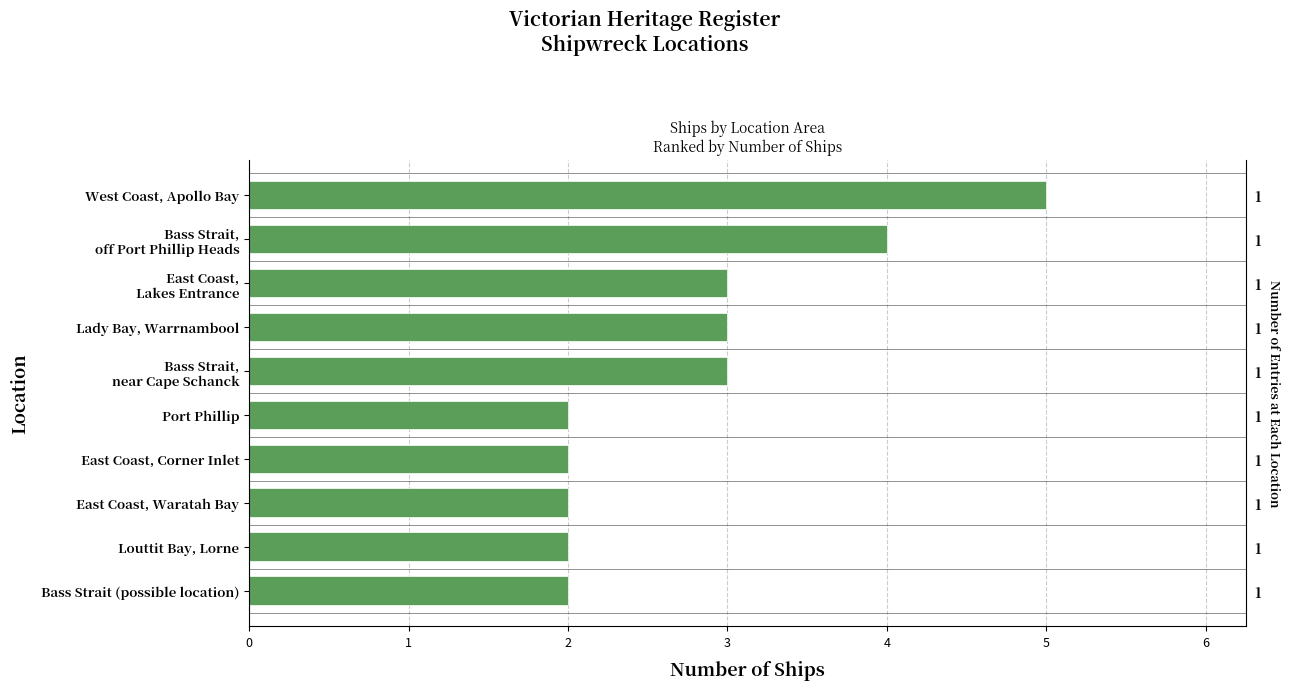

Approximately how many times larger is the value at Port Phillip compared to East Coast, Lakes Entrance?

0.7